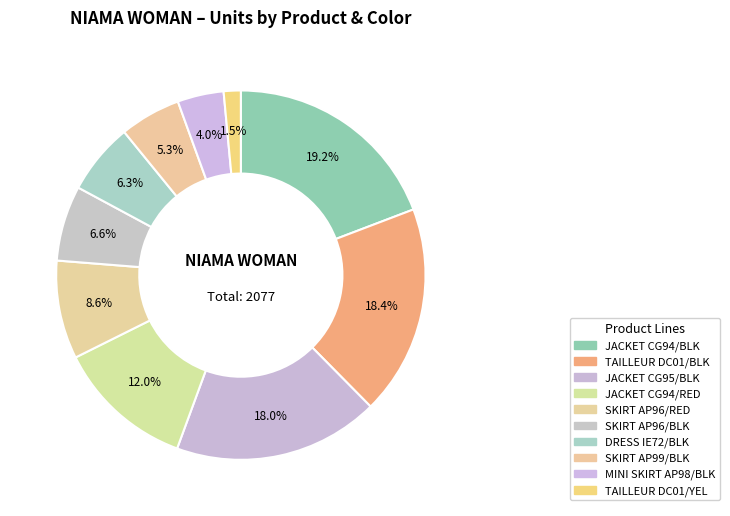

How many segments does this pie chart have?

10